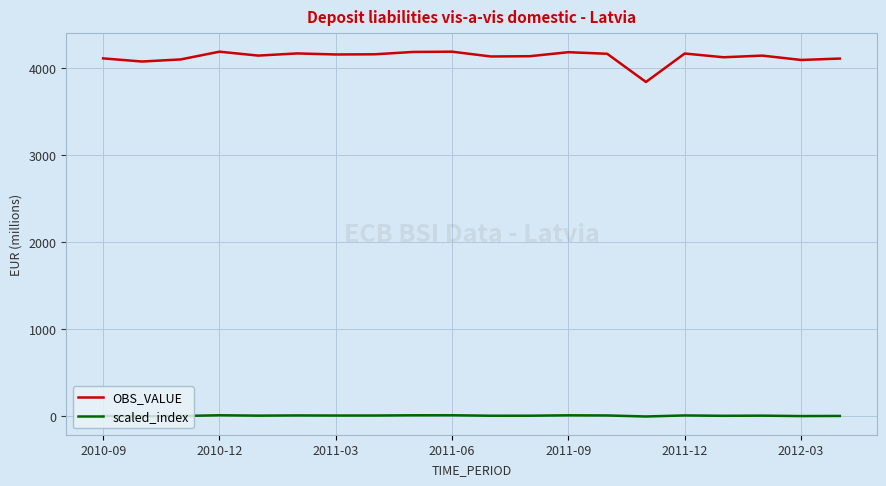

True or false: scaled_index and OBS_VALUE intersect in this chart.

False